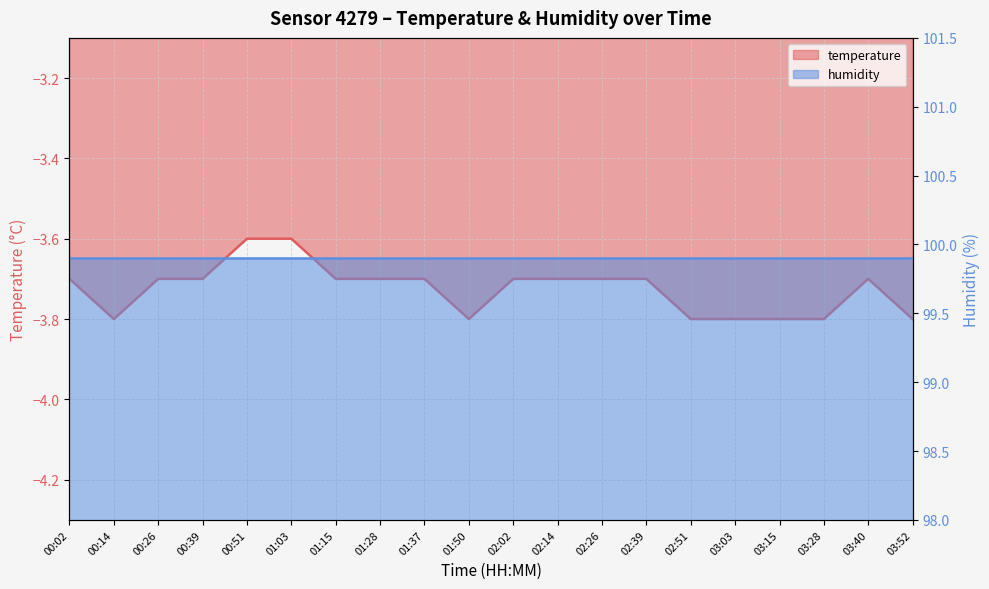

Reading left to right, extract all data points from this chart.

-3.7	-3.8	-3.7	-3.7	-3.6	-3.6	-3.7	-3.7	-3.7	-3.8	-3.7	-3.7	-3.7	-3.7	-3.8	-3.8	-3.8	-3.8	-3.7	-3.8